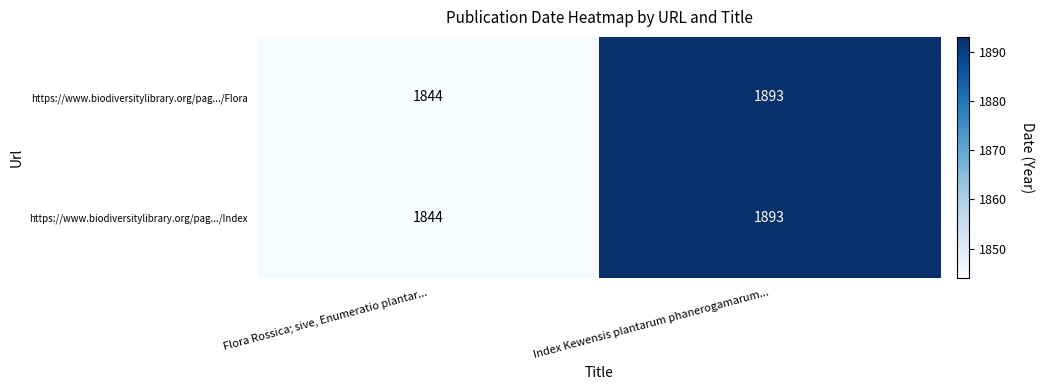

True or false: https://www.biodiversitylibrary.org/pag.../Flora has a value of 1893 at Index Kewensis plantarum phanerogamarum....

True